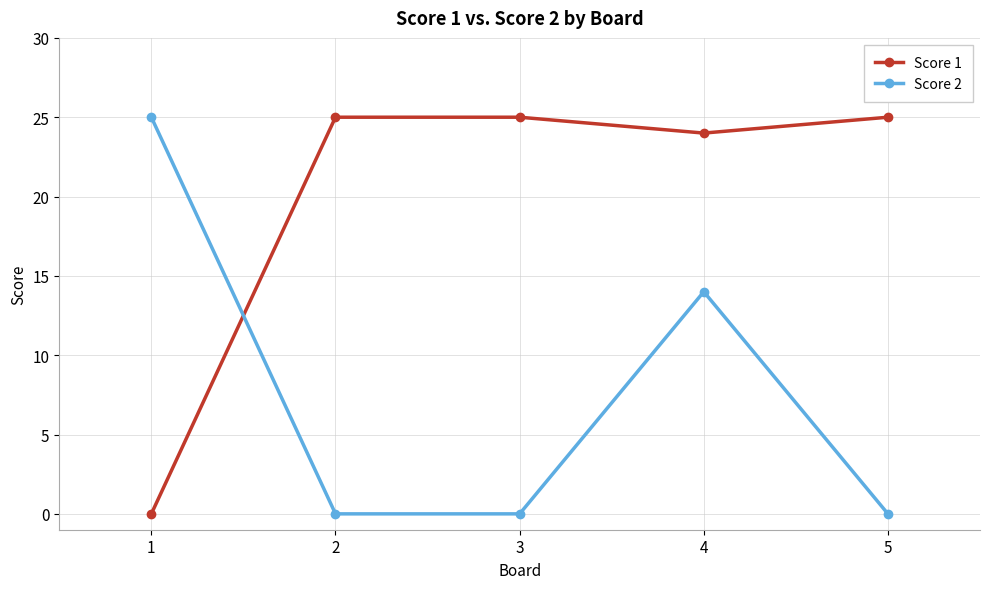

Reading left to right, transcribe all the data shown in this chart.

Score 1: 0	25	25	24	25
Score 2: 25	0	0	14	0